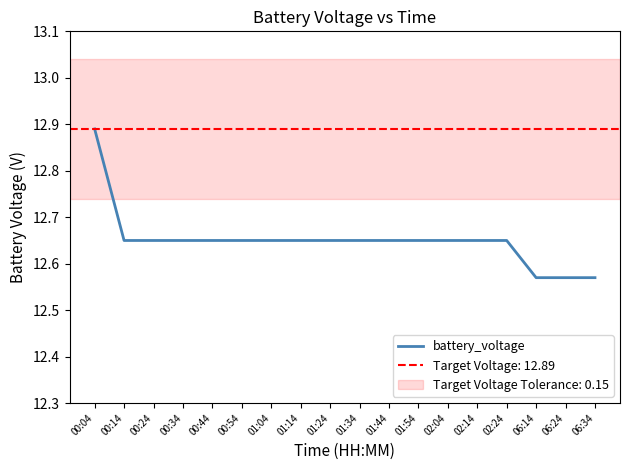

Rank the categories by value from highest to lowest.

00:04, 00:14, 00:24, 00:34, 00:44, 00:54, 01:04, 01:14, 01:24, 01:34, 01:44, 01:54, 02:04, 02:14, 02:24, 06:14, 06:24, 06:34